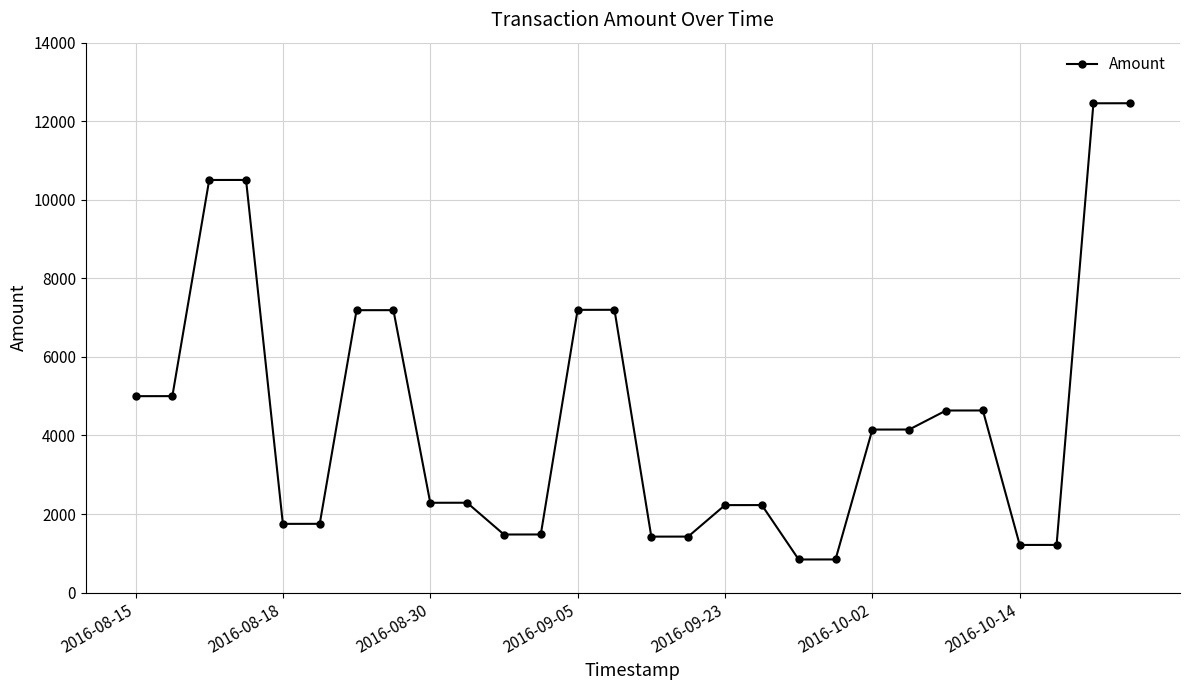

What is the average value?

4454.1